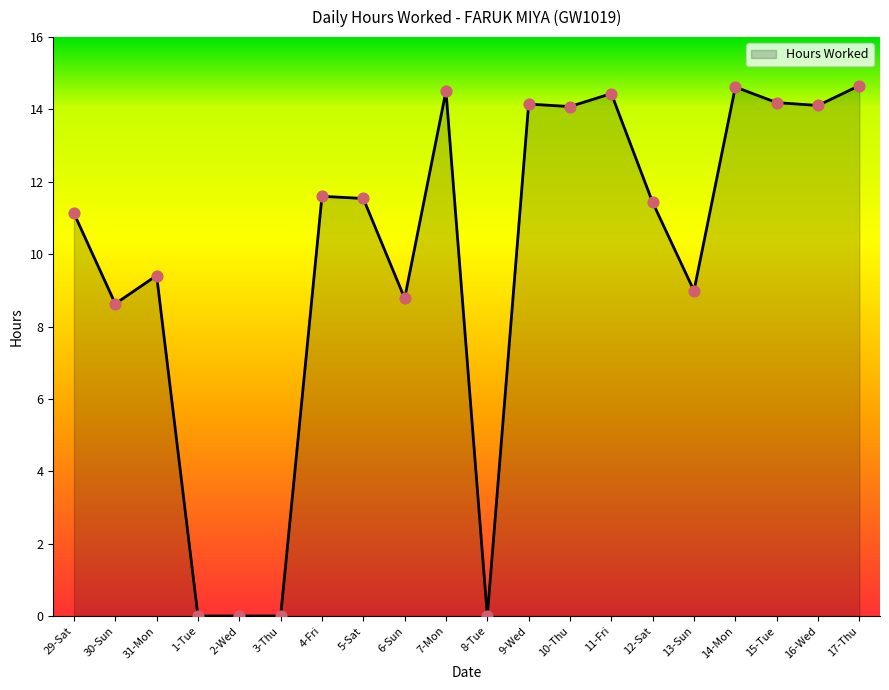

Approximately how many times larger is the value at 15-Tue compared to 12-Sat?

1.2